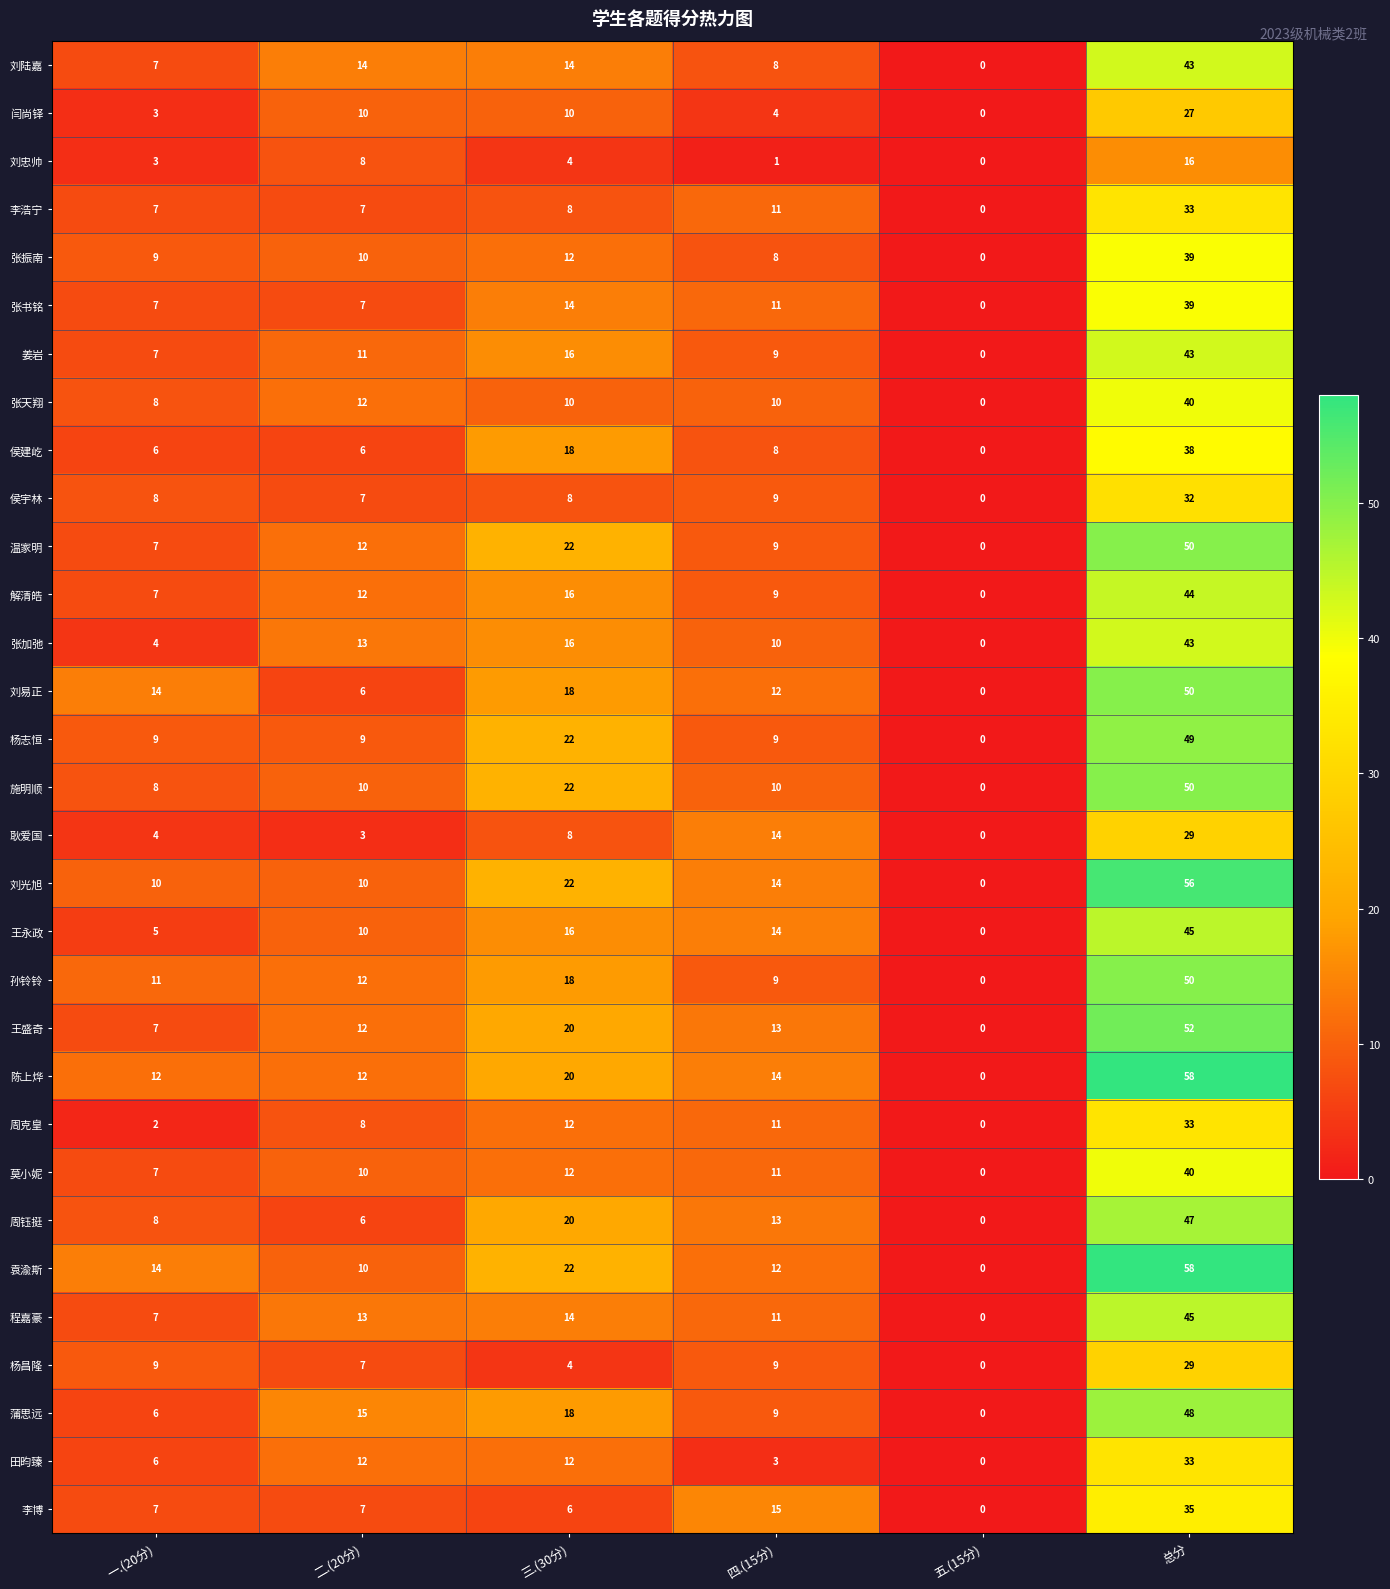

The value of 姜岩 at 一.(20分) is 9. True or false?

False